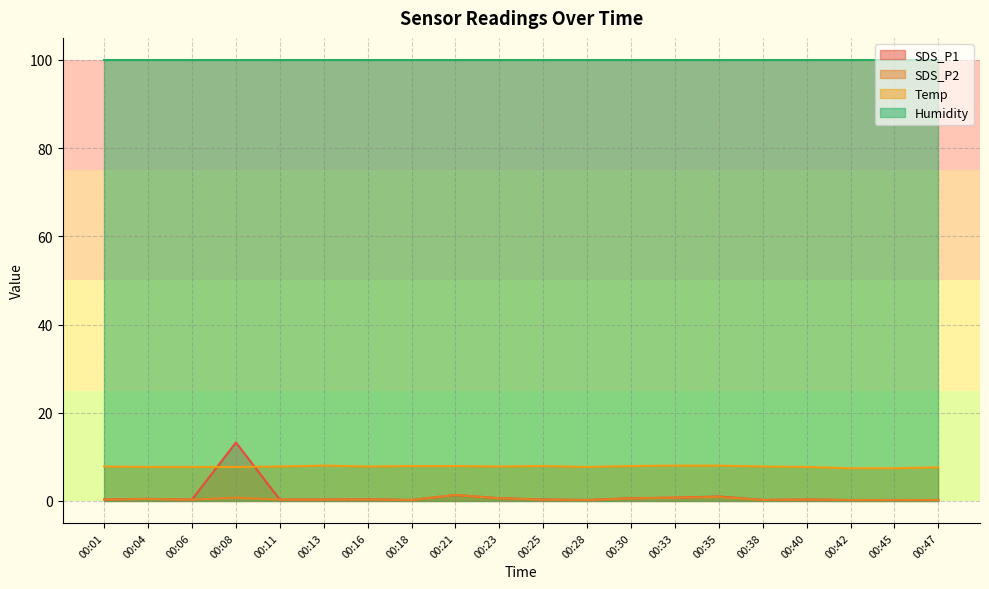

How many series are shown in this chart?

4